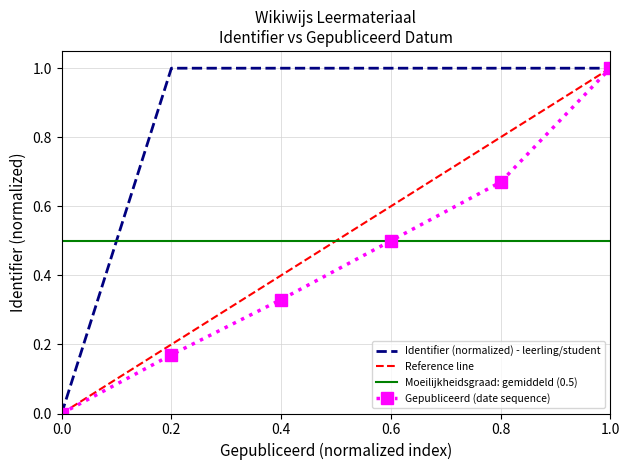

What is the minimum value for Moeilijkheidsgraad: gemiddeld (0.5)?

0.5